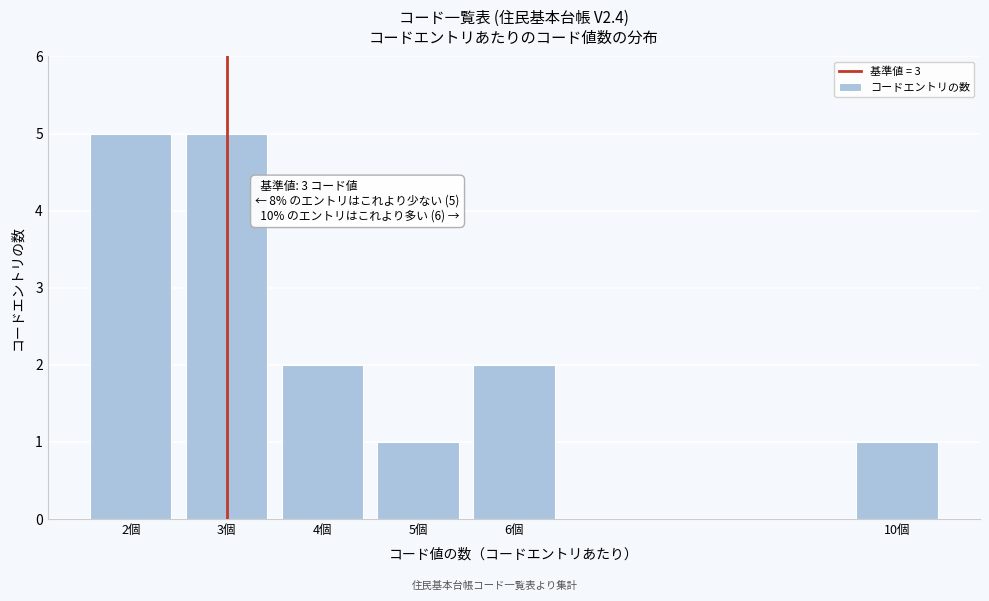

Reading right to left, transcribe all the data shown in this chart.

10個=1	6個=2	5個=1	4個=2	3個=5	2個=5